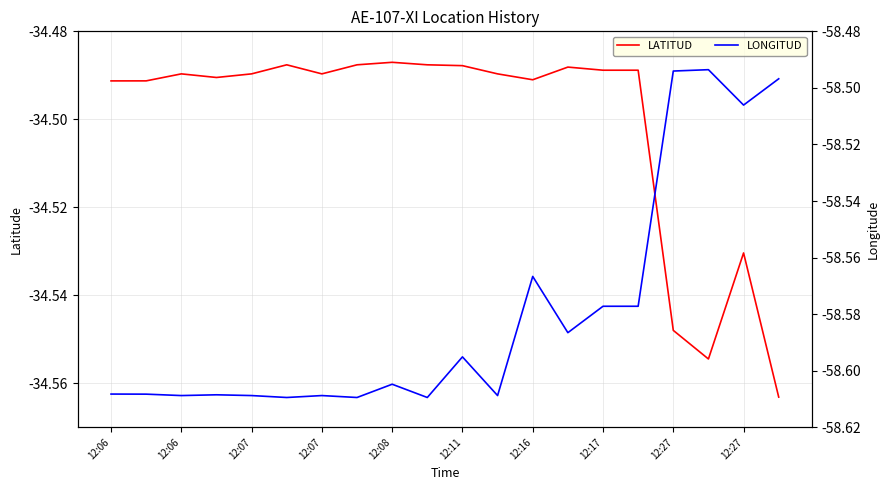

What is the minimum value for LATITUD?

-34.6